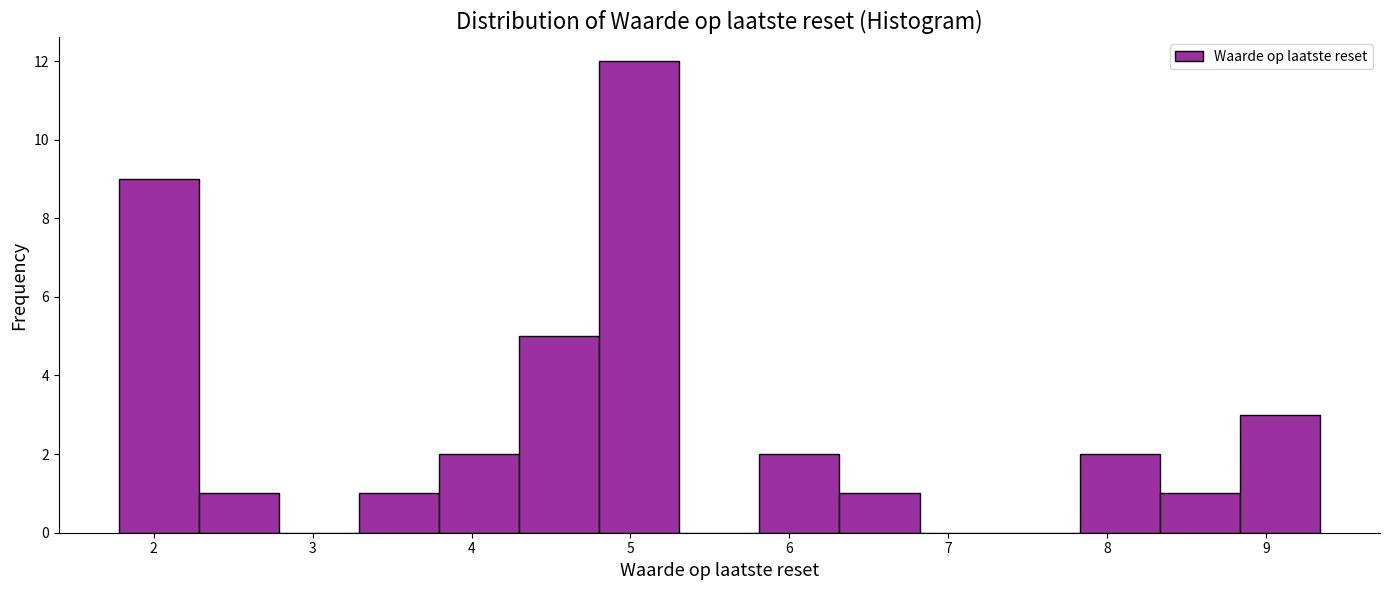

Reading left to right, transcribe this chart: for each bar, give the range it covers on the x-axis and its height. Neither the bar edges nor the heights are printed on the chart, so give them approximately, as read against the axes.

1.8 to 2.3: 9
2.3 to 2.8: 1
2.8 to 3.3: 0
3.3 to 3.8: 1
3.8 to 4.3: 2
4.3 to 4.8: 5
4.8 to 5.3: 12
5.3 to 5.8: 0
5.8 to 6.3: 2
6.3 to 6.8: 1
6.8 to 7.3: 0
7.3 to 7.8: 0
7.8 to 8.3: 2
8.3 to 8.8: 1
8.8 to 9.3: 3